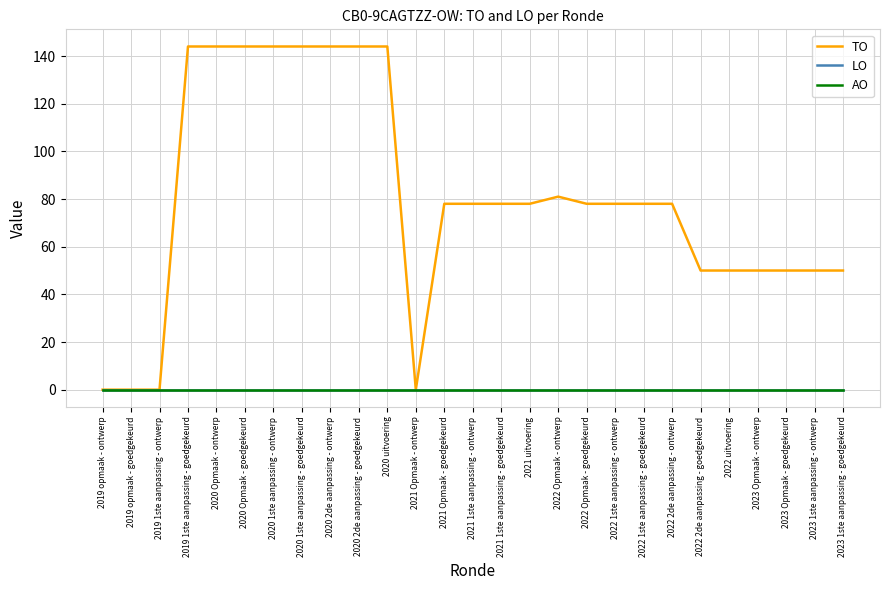

Which series changed the most between 2022 1ste aanpassing - ontwerp and 2023 Opmaak - goedgekeurd?

TO